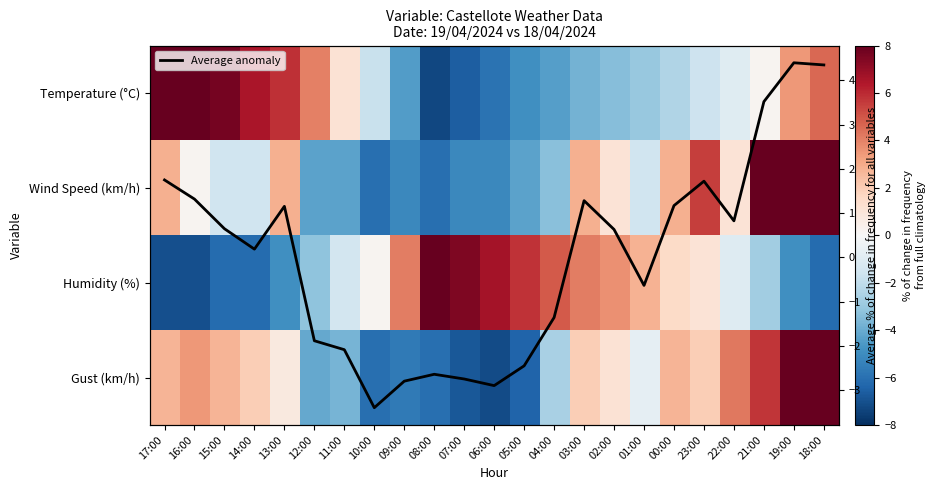

What is the difference between the second highest and second lowest values in the Wind Speed (km/h) series?

15.1